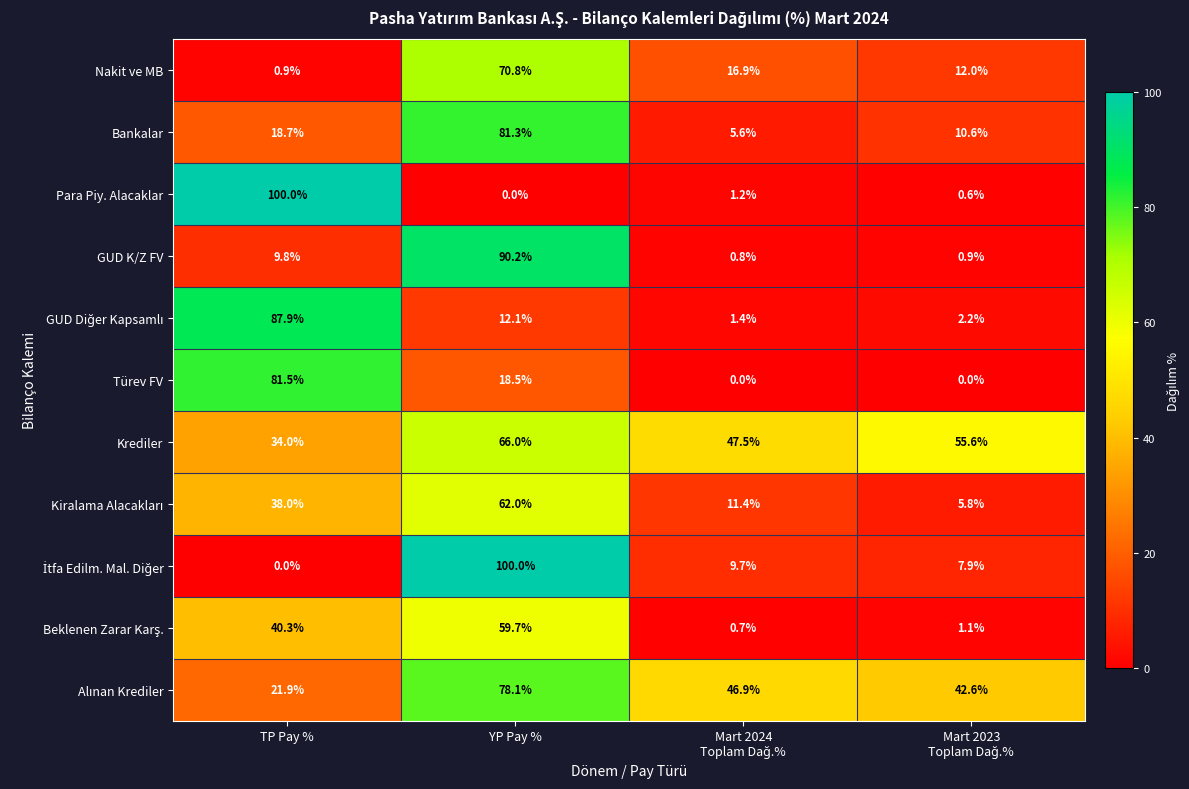

Where does the Para Piy. Alacaklar series first go above 1?

TP Pay %